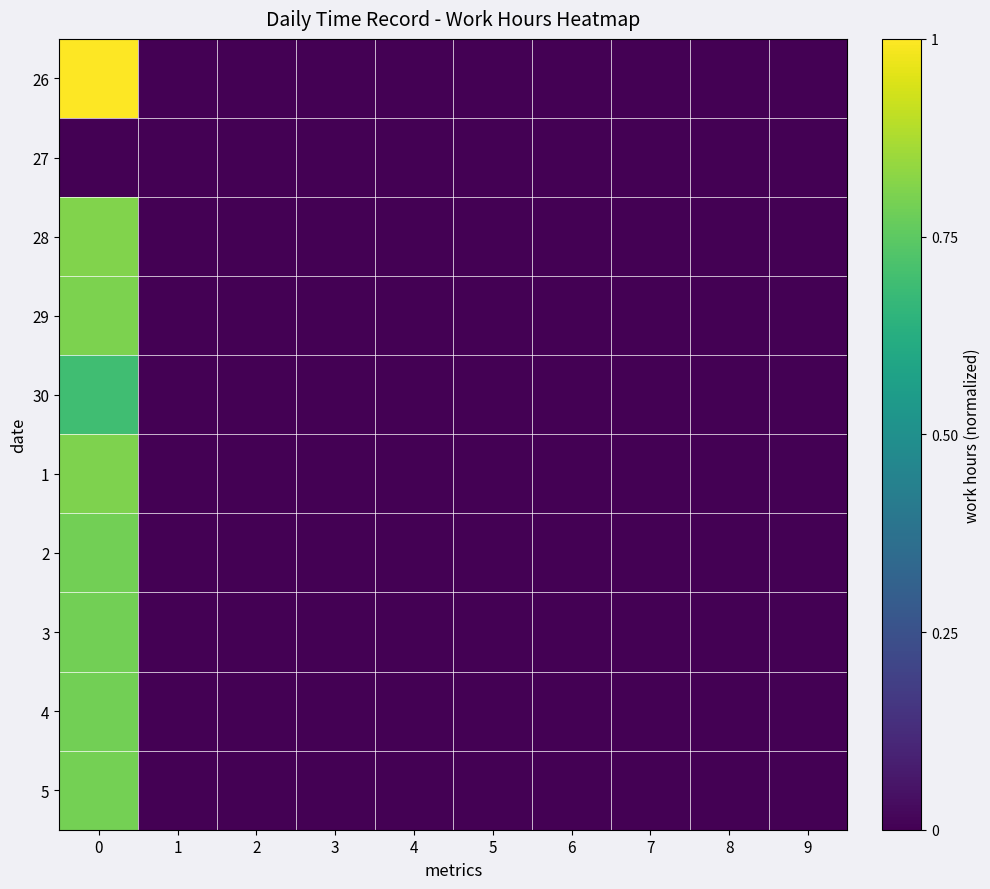

At which category does the chart reach its minimum across all series?

1